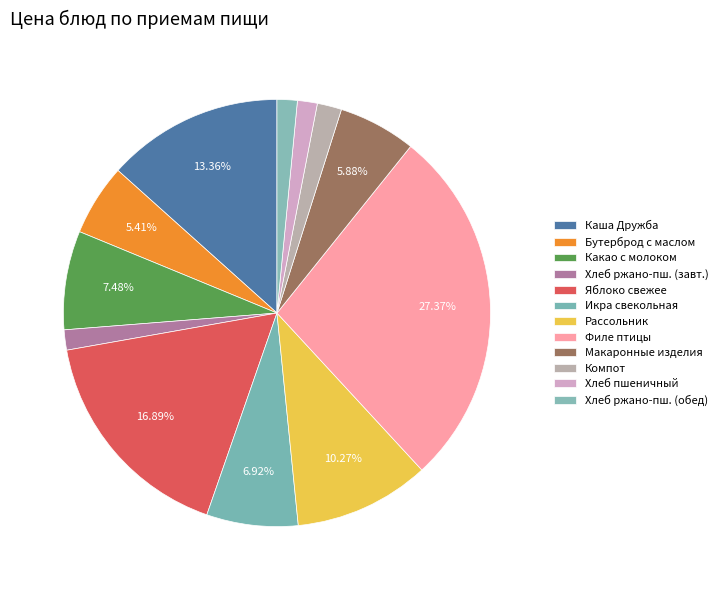

Which slice is the largest?

Филе птицы тушеное в сметанном соусе